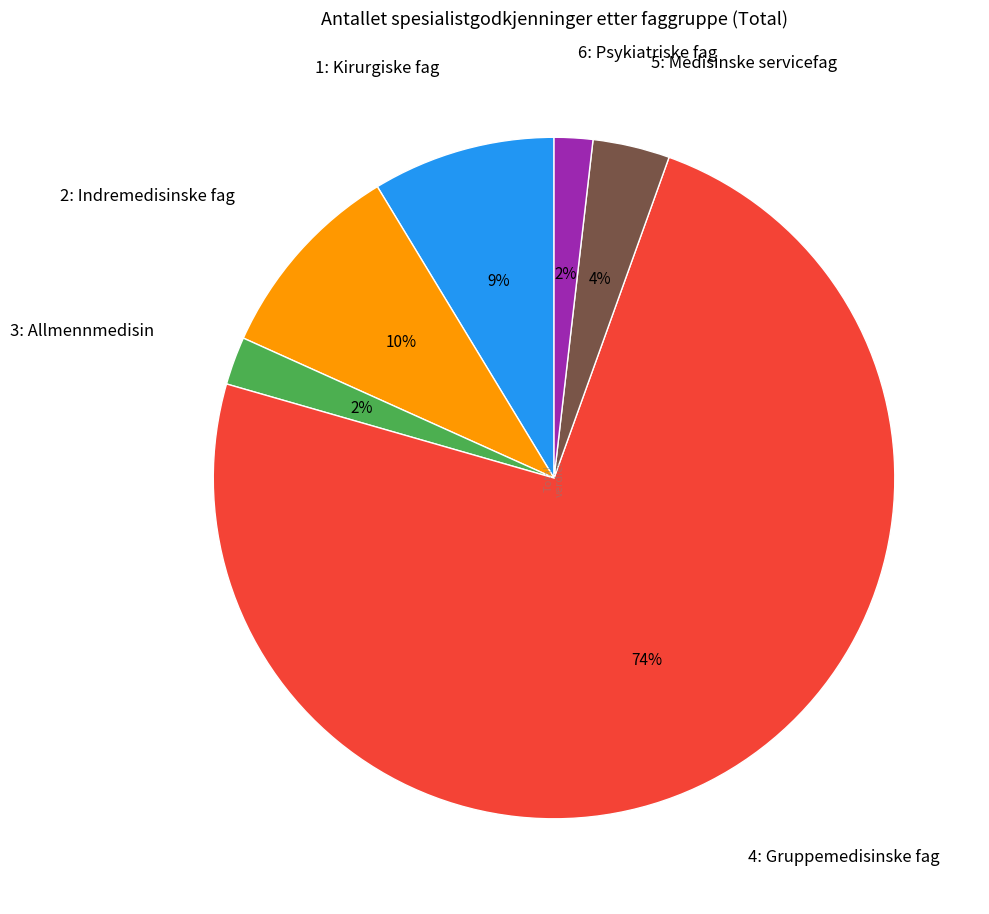

Is it true that 2: Indremedisinske fag is 3% of the pie?

False